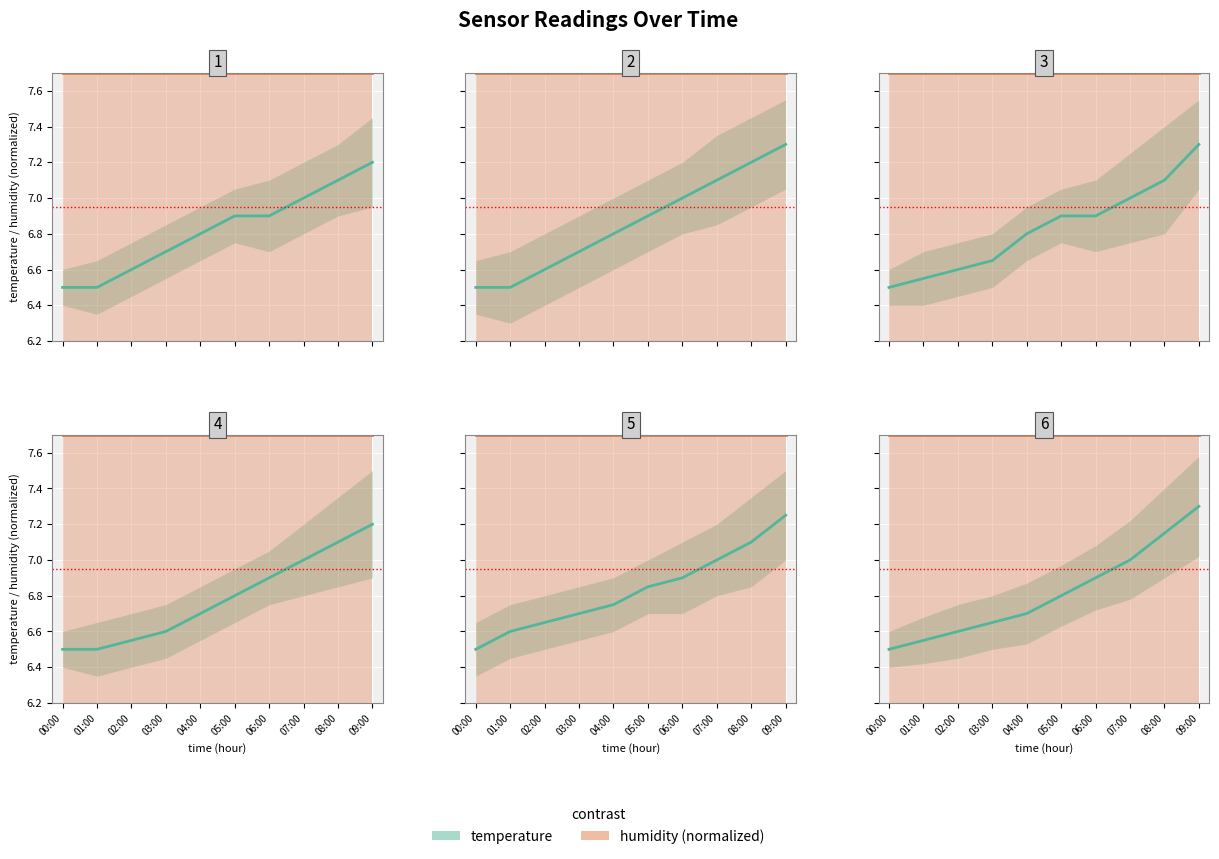

Rank the series at 06:00 from lowest to highest value.

temperature, humidity (norm)